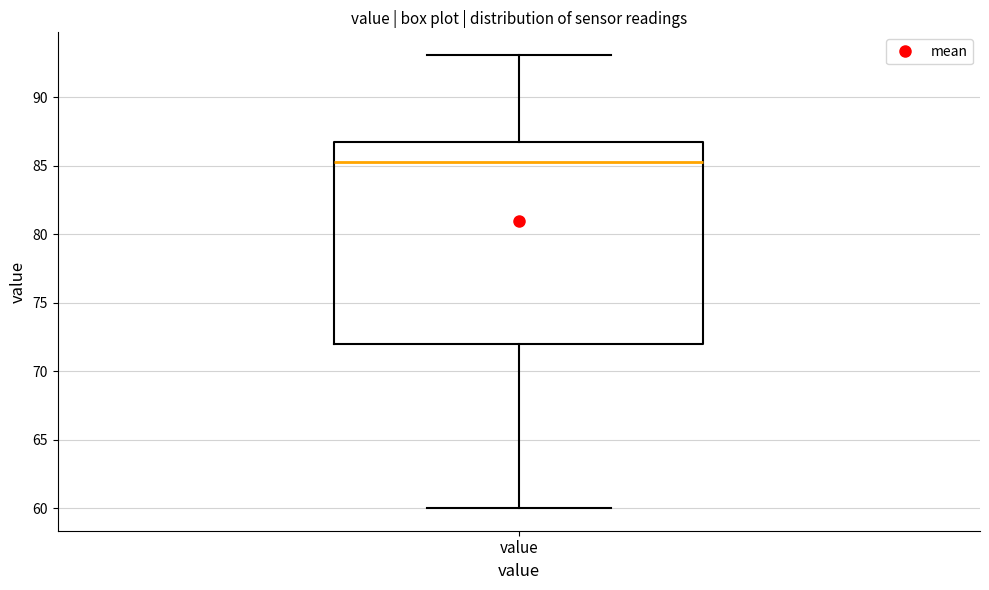

Transcribe this box plot: give where the median line is, the range the box spans, and where the two whiskers end, as read against the y-axis. The values are not printed on the chart, so give them approximately, as read against the axis.

median 85.0, box 72.0 to 86.5, whiskers 60.0 to 93.0